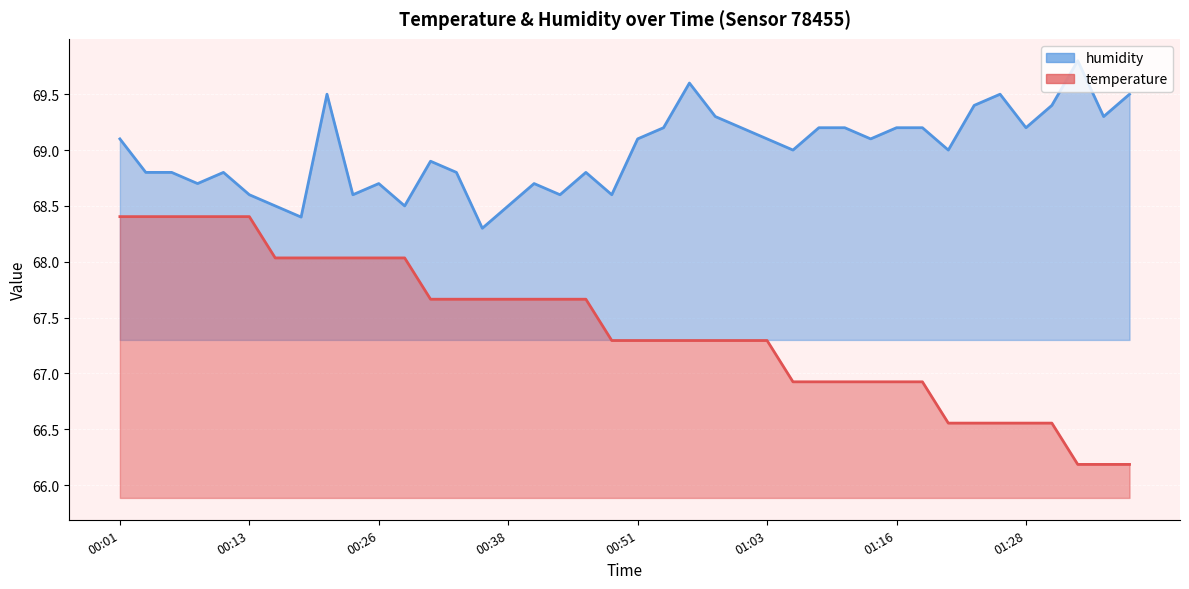

True or false: humidity and temperature intersect in this chart.

False